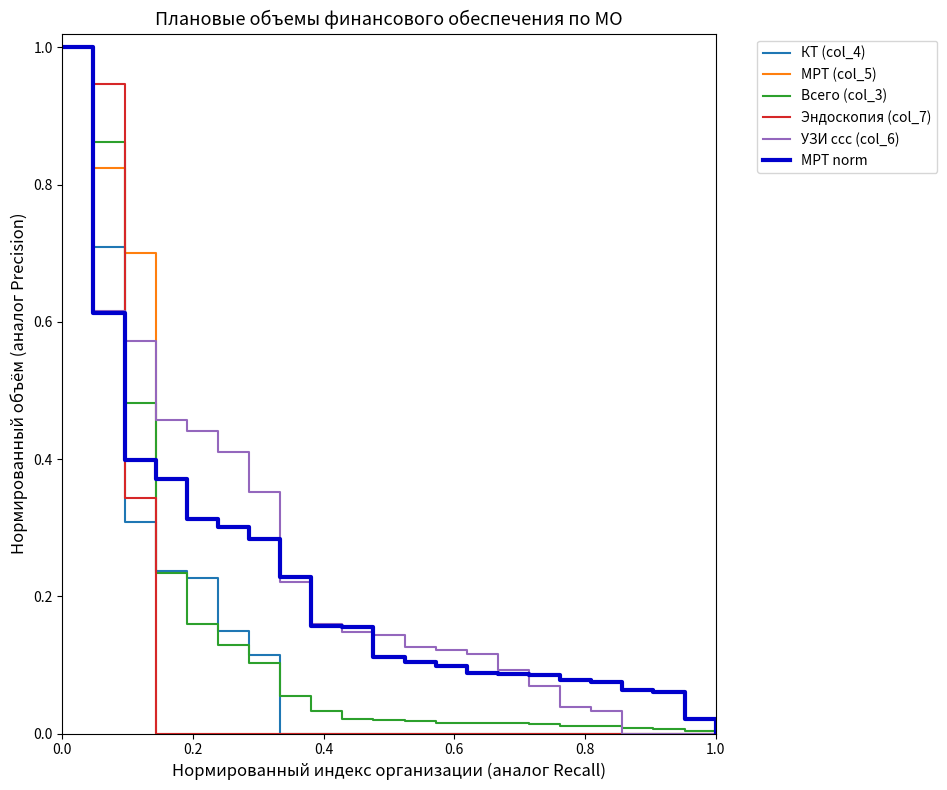

What is the maximum value for Всего (col_3)?

1.0